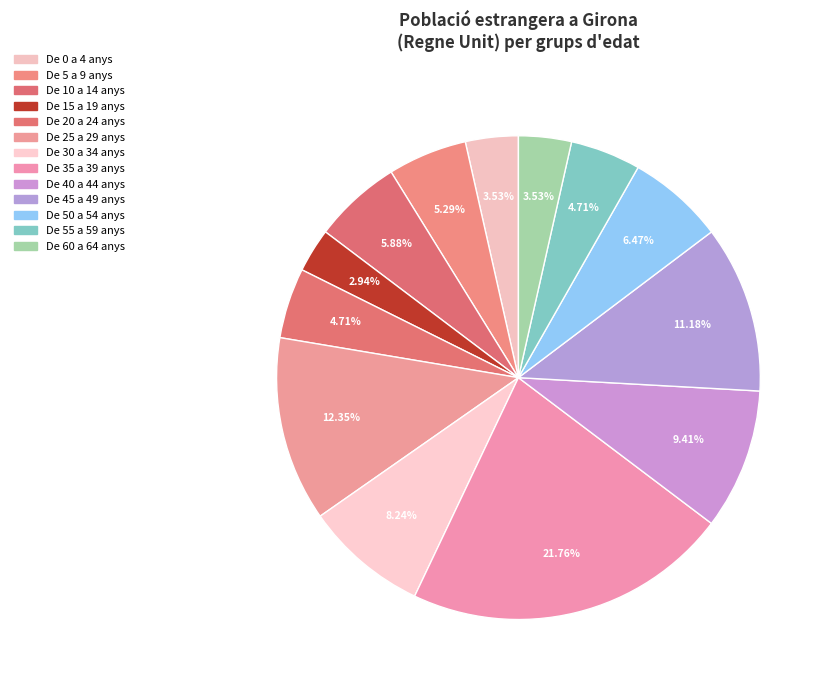

To the nearest percent, what portion does De 30 a 34 anys represent?

8%